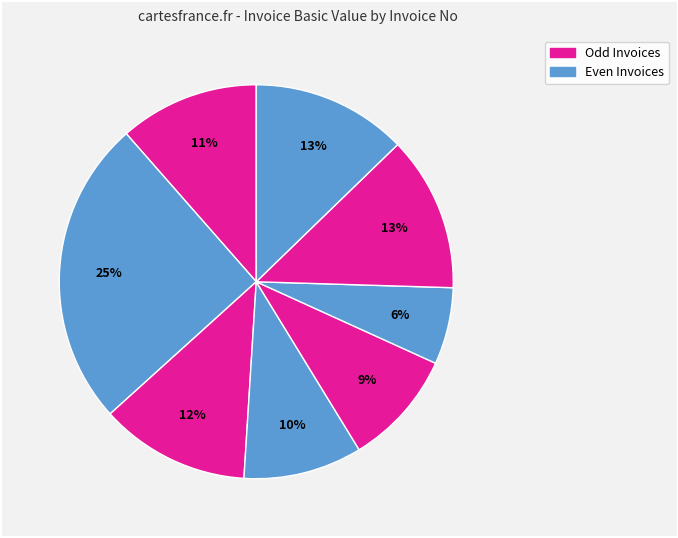

Rank the categories by value from highest to lowest.

0581/S/22-23, 0586/S/22-23, 0587/S/22-23, 0582/S/22-23, 0580/S/22-23, 0583/S/22-23, 0584/S/22-23, 0585/S/22-23